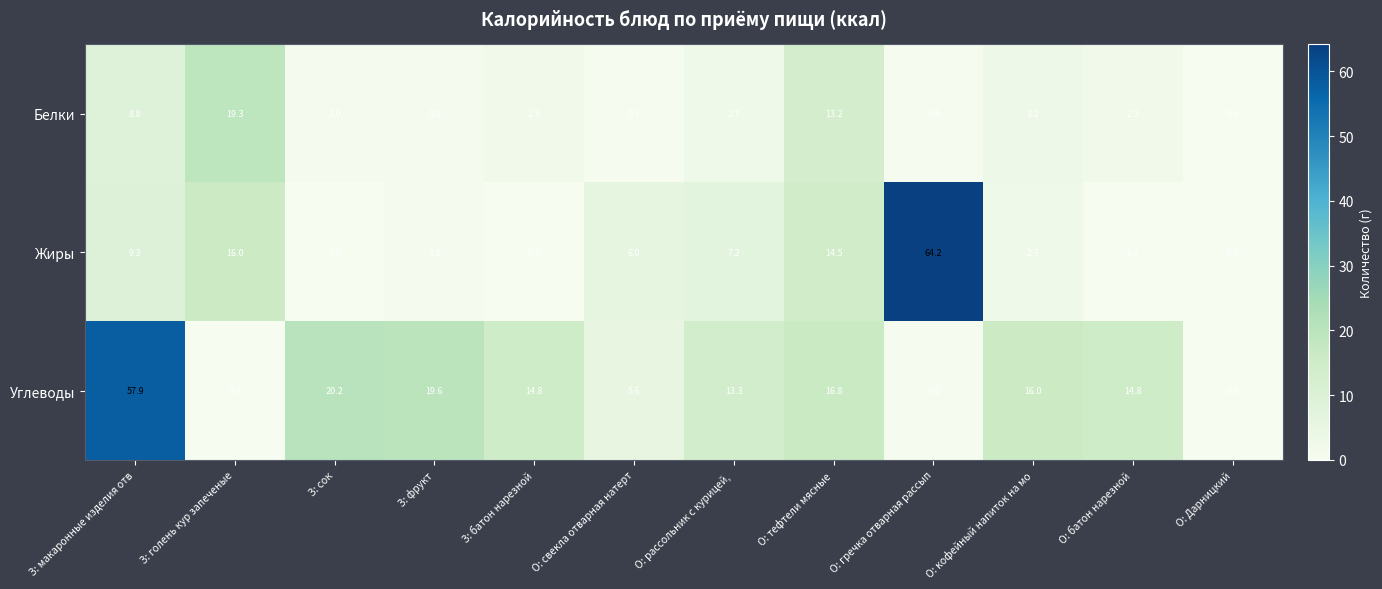

Which series changed the most between З: батон нарезной and О: кофейный напиток на мо?

Жиры